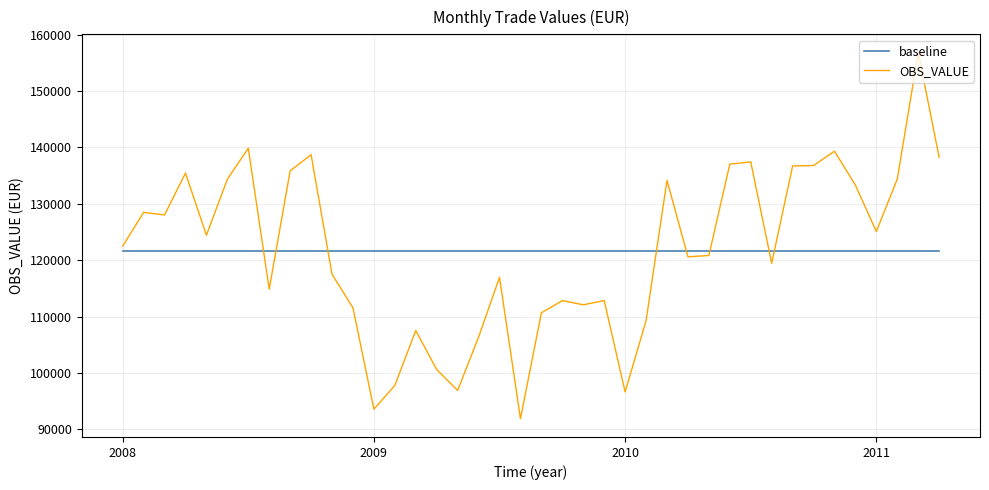

True or false: OBS_VALUE and baseline intersect in this chart.

True